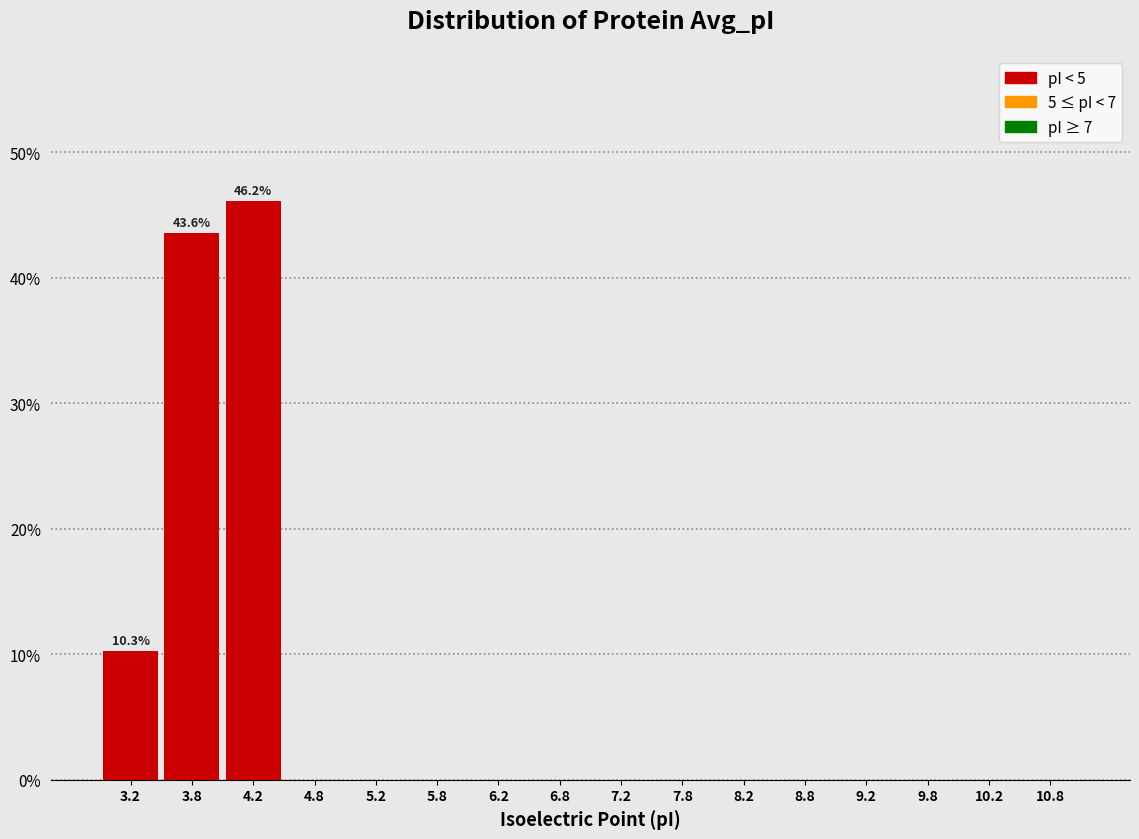

Which range on the x-axis has the tallest bar?

4.0 to 4.5